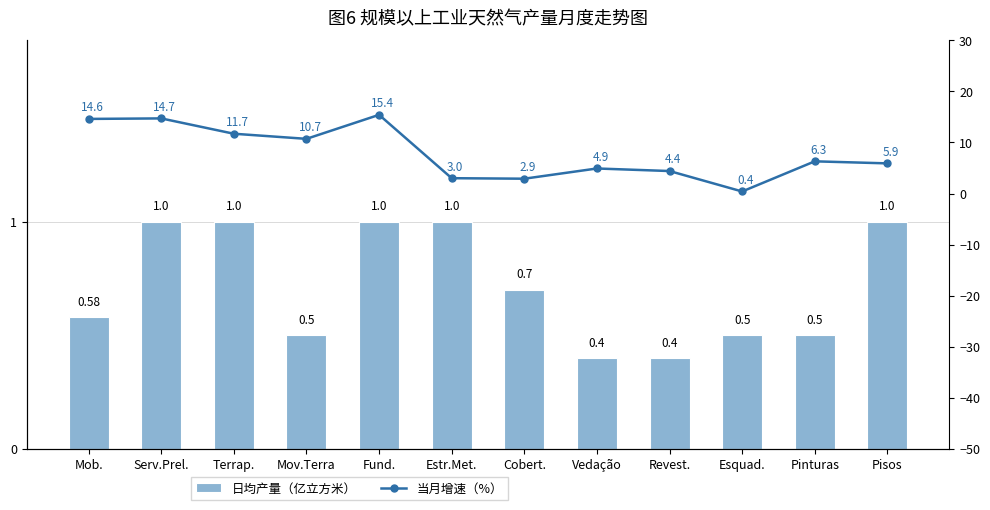

What is the label of the 8th bar from the right?

Fund.